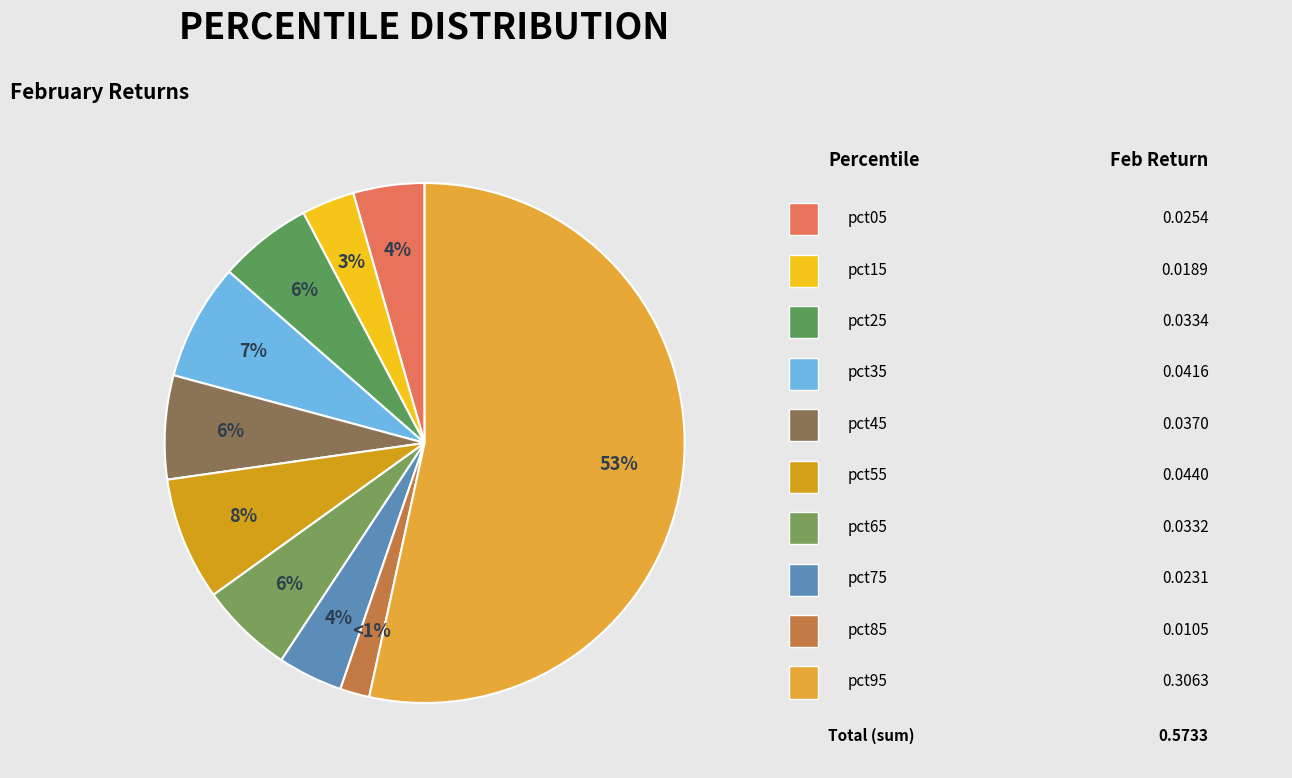

To the nearest percent, what portion does pct75 represent?

4%